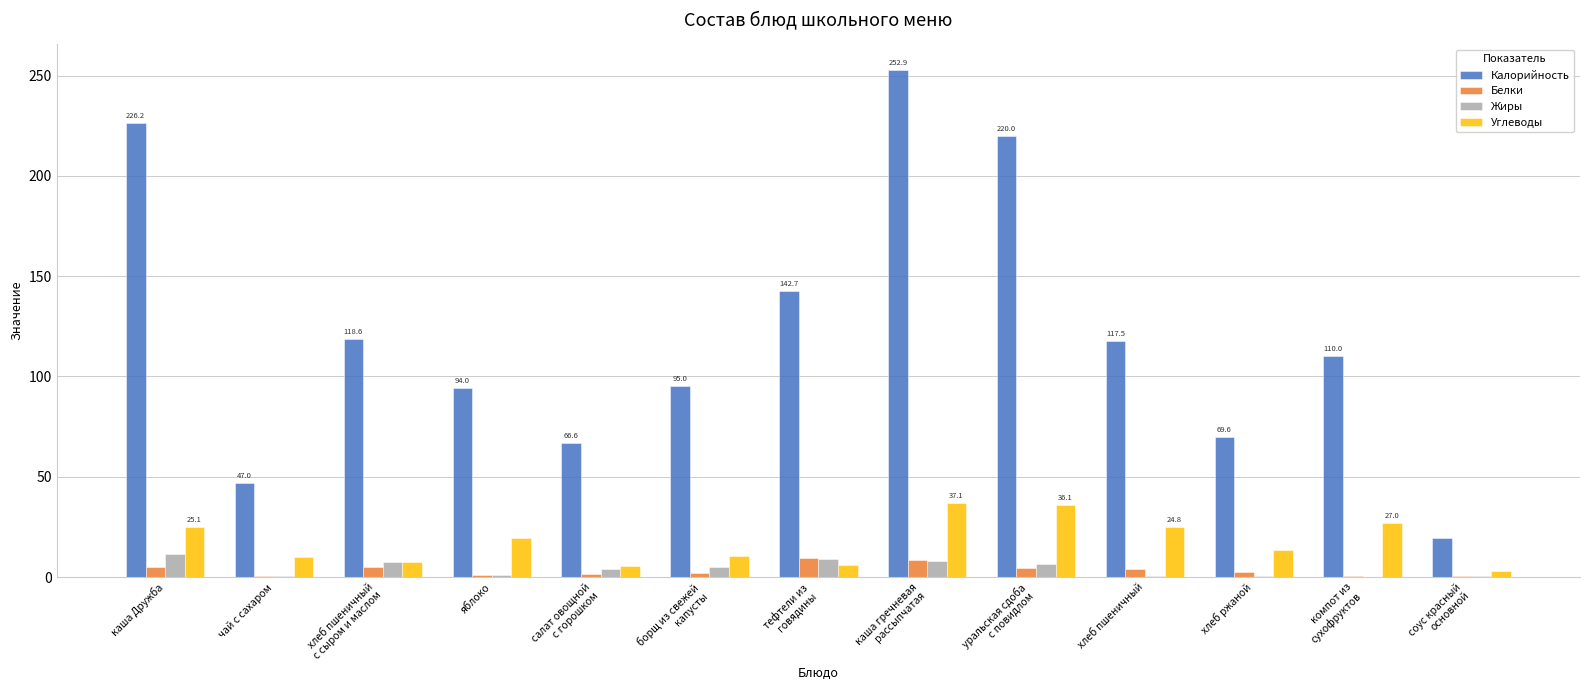

What is the sum of all Жиры values?

54.2